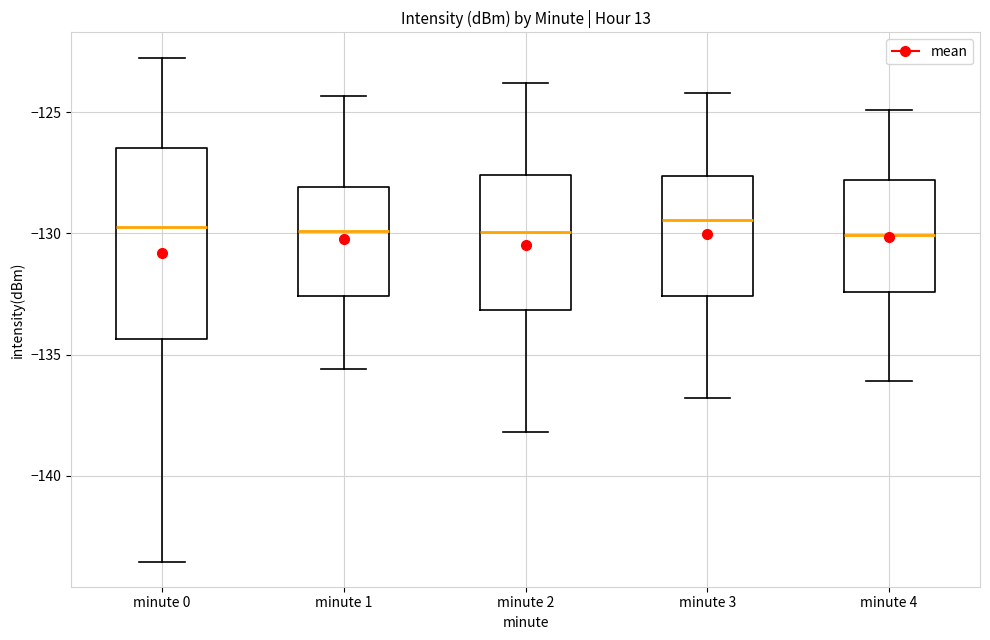

Reading left to right, read every box against the y-axis: the position of its median line, the range the box covers, and the ends of its whiskers. The values are not printed on the chart, so give them approximately, as read against the axis.

minute 0: median -129.5, box -134.5 to -126.5, whiskers -143.5 to -122.5
minute 1: median -130.0, box -132.5 to -128.0, whiskers -135.5 to -124.5
minute 2: median -130.0, box -133.0 to -127.5, whiskers -138.0 to -124.0
minute 3: median -129.5, box -132.5 to -127.5, whiskers -137.0 to -124.0
minute 4: median -130.0, box -132.5 to -128.0, whiskers -136.0 to -125.0